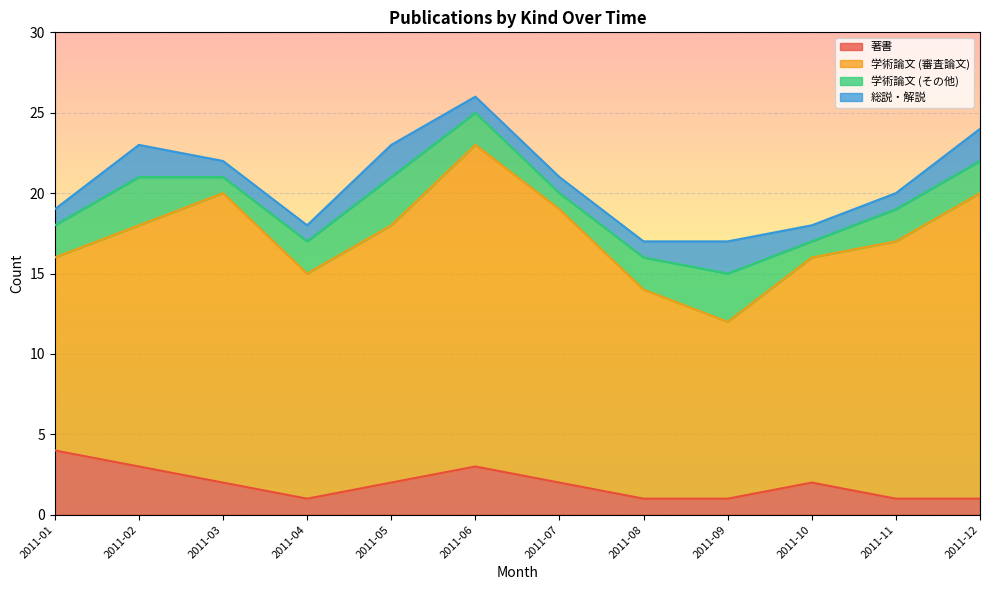

What value does the 学術論文 (その他) series have at 2011-06?

2